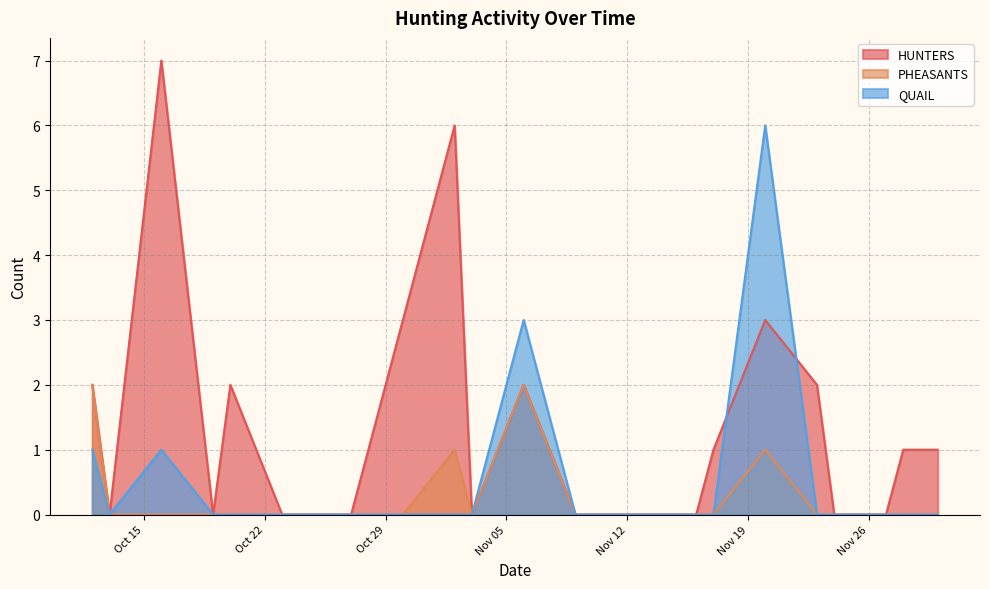

Is it true that PHEASANTS equals 1 at 2024-10-13?

False